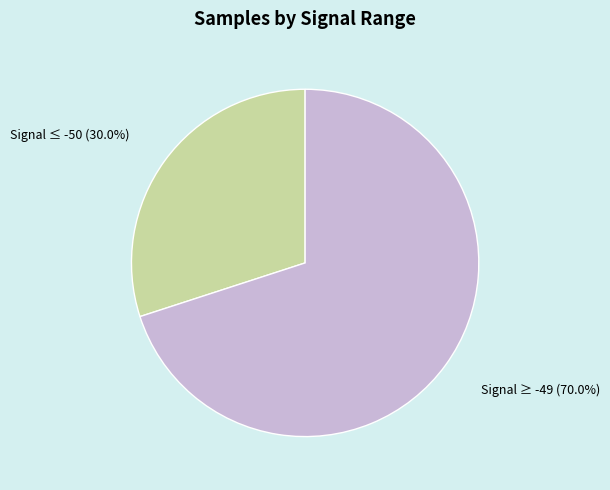

Is there any slice that represents more than half of the pie?

Yes